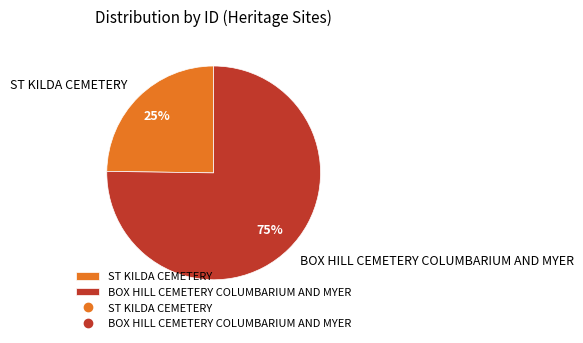

Which category has the smallest portion of the pie?

ST KILDA CEMETERY